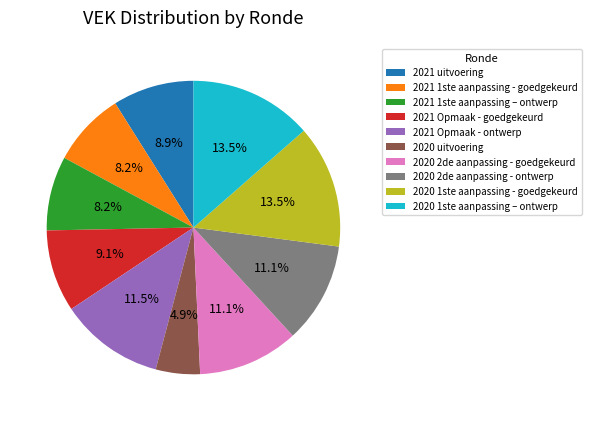

Which has a higher value, 2020 2de aanpassing - goedgekeurd or 2021 1ste aanpassing - goedgekeurd?

2020 2de aanpassing - goedgekeurd